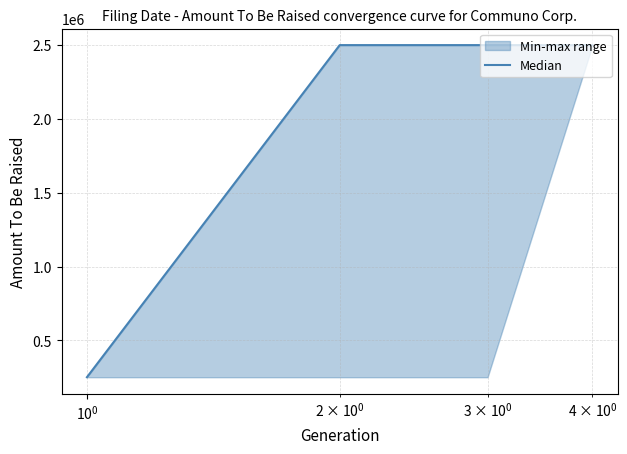

True or false: the data has more than 2 interior local peaks.

False